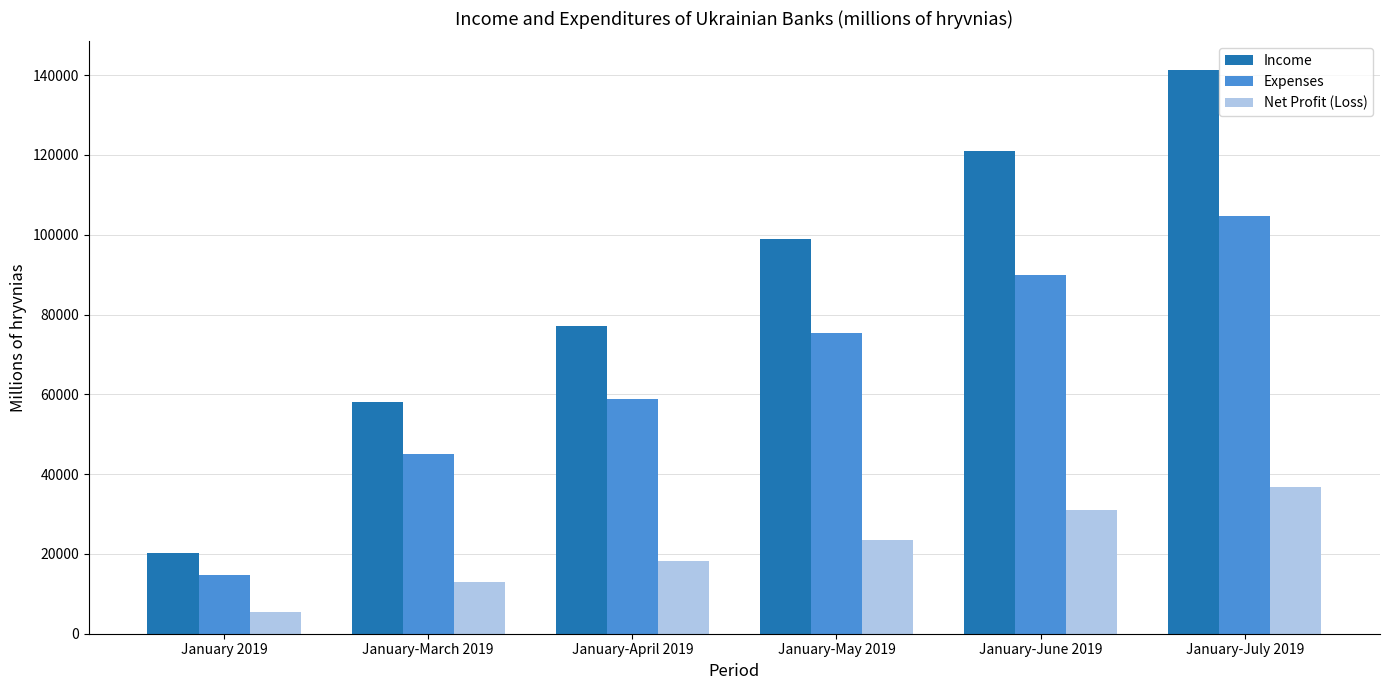

Which category has the lowest value across all series?

January 2019